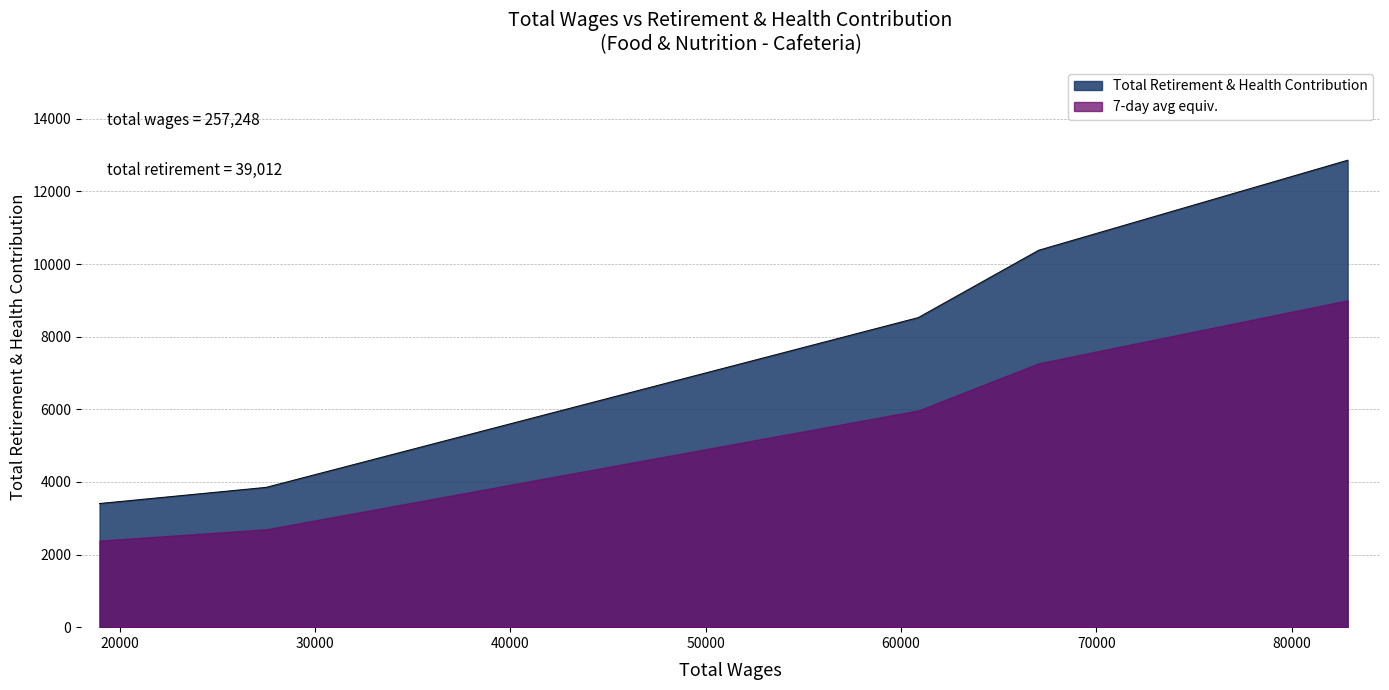

At which category does the chart reach its peak across all series?

82864